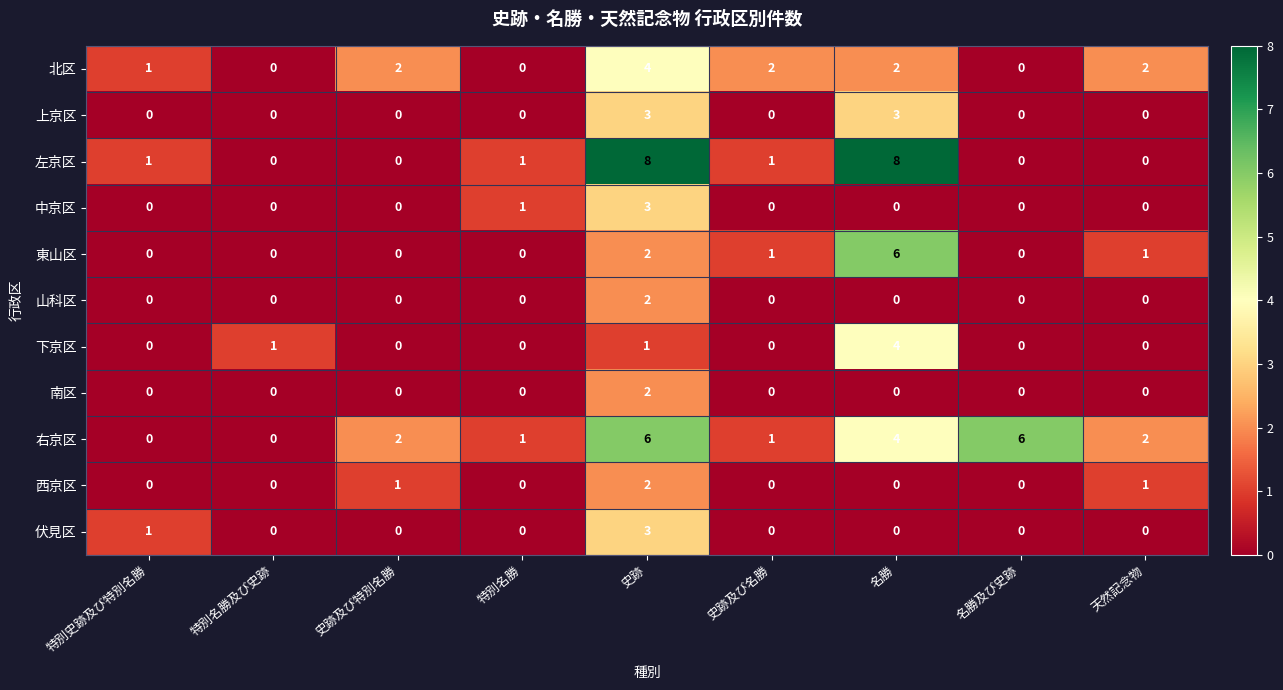

Which series has the largest range (max minus min)?

左京区